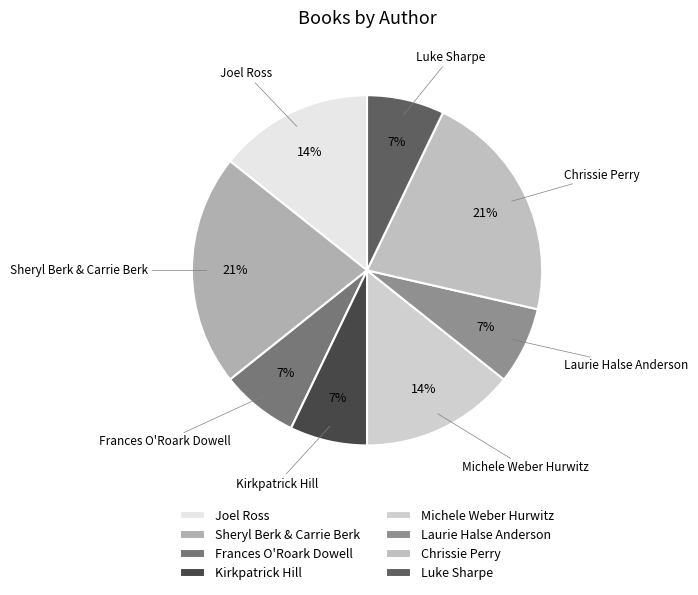

To the nearest percent, what percentage of the pie is Michele Weber Hurwitz?

14%